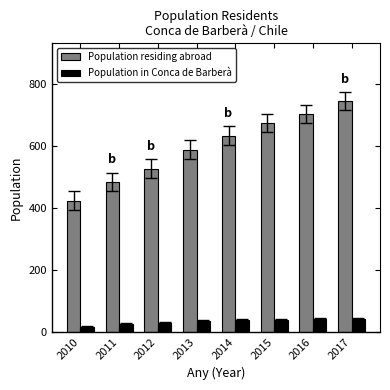

What is the difference between the maximum and minimum values in the Population in Conca de Barberà series?

26